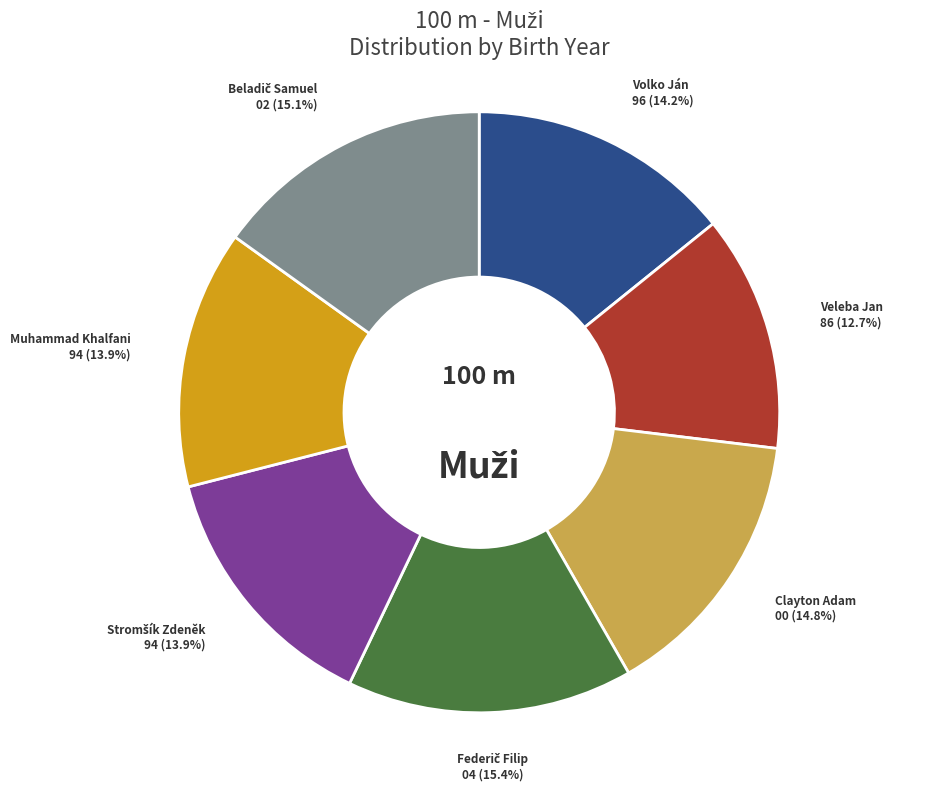

Is there a majority slice in this chart?

No